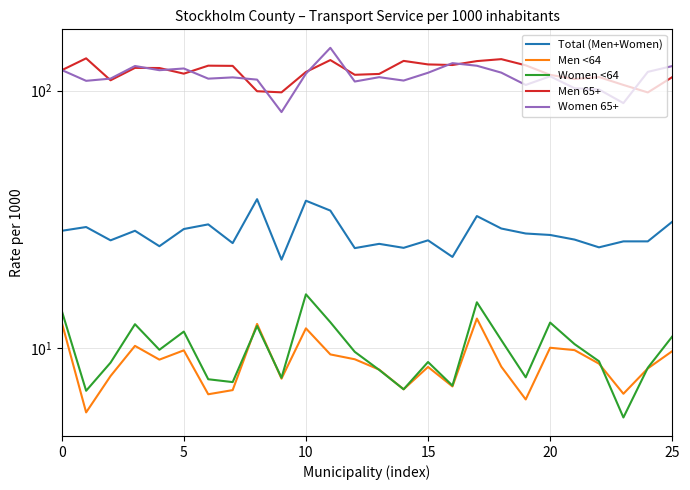

The Total (Men+Women) series shows 37.7 at 7. True or false?

False